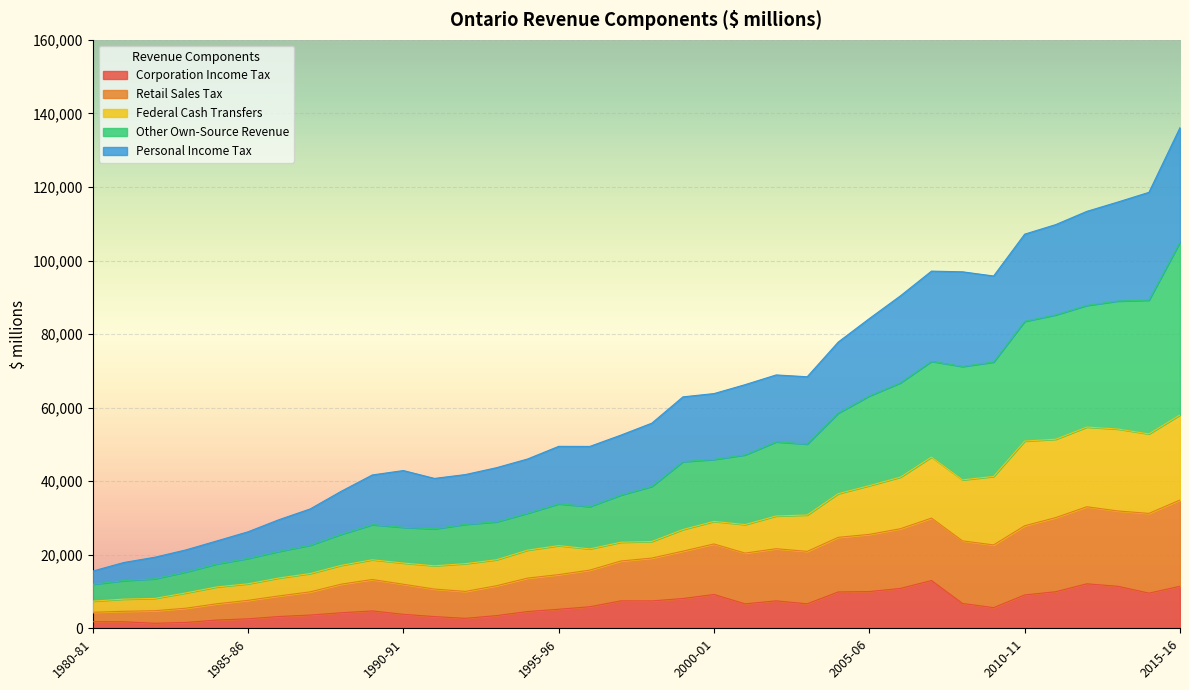

At which category is the sum across all series the highest?

2015-16